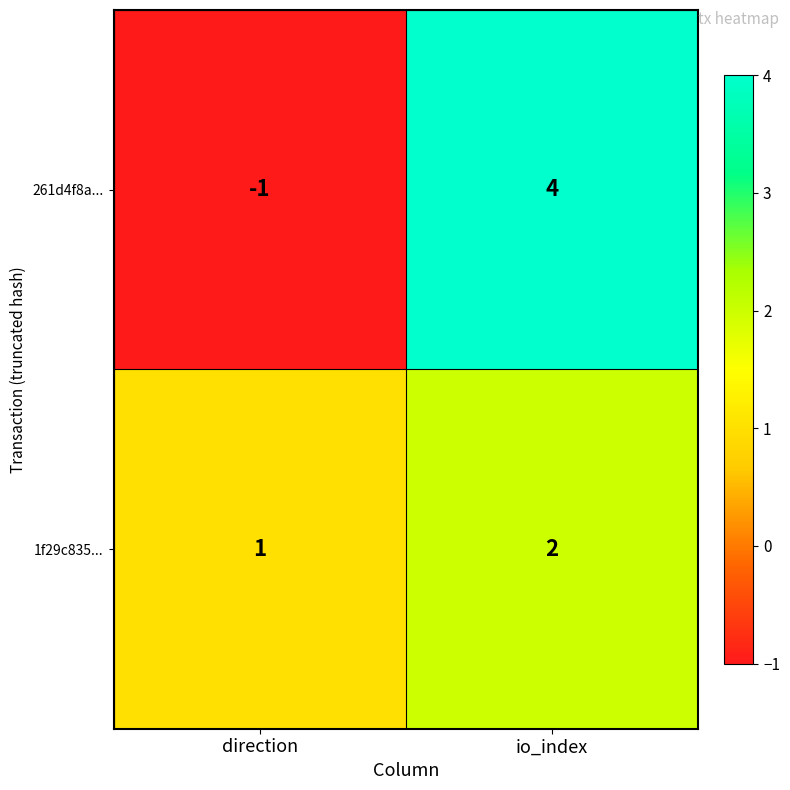

Count the number of categories in the chart.

2